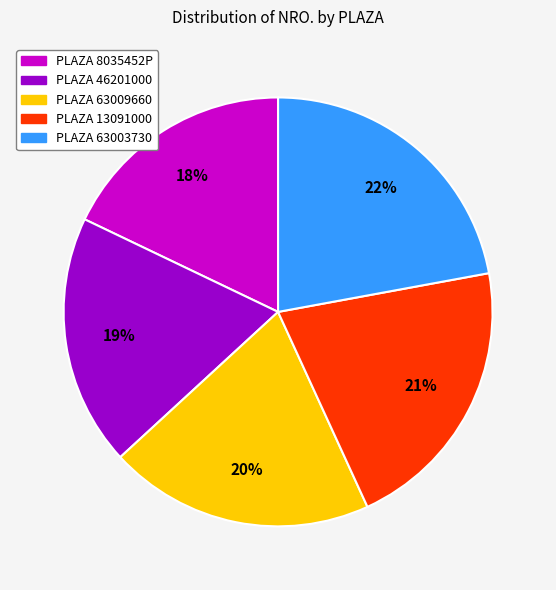

To the nearest percent, what is the average slice percentage?

20%